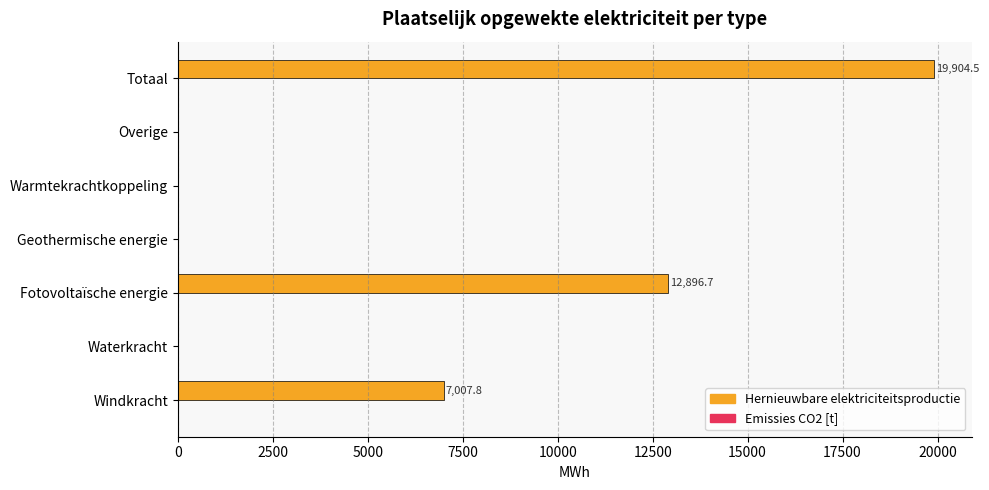

What is the greatest value displayed?

19904.5